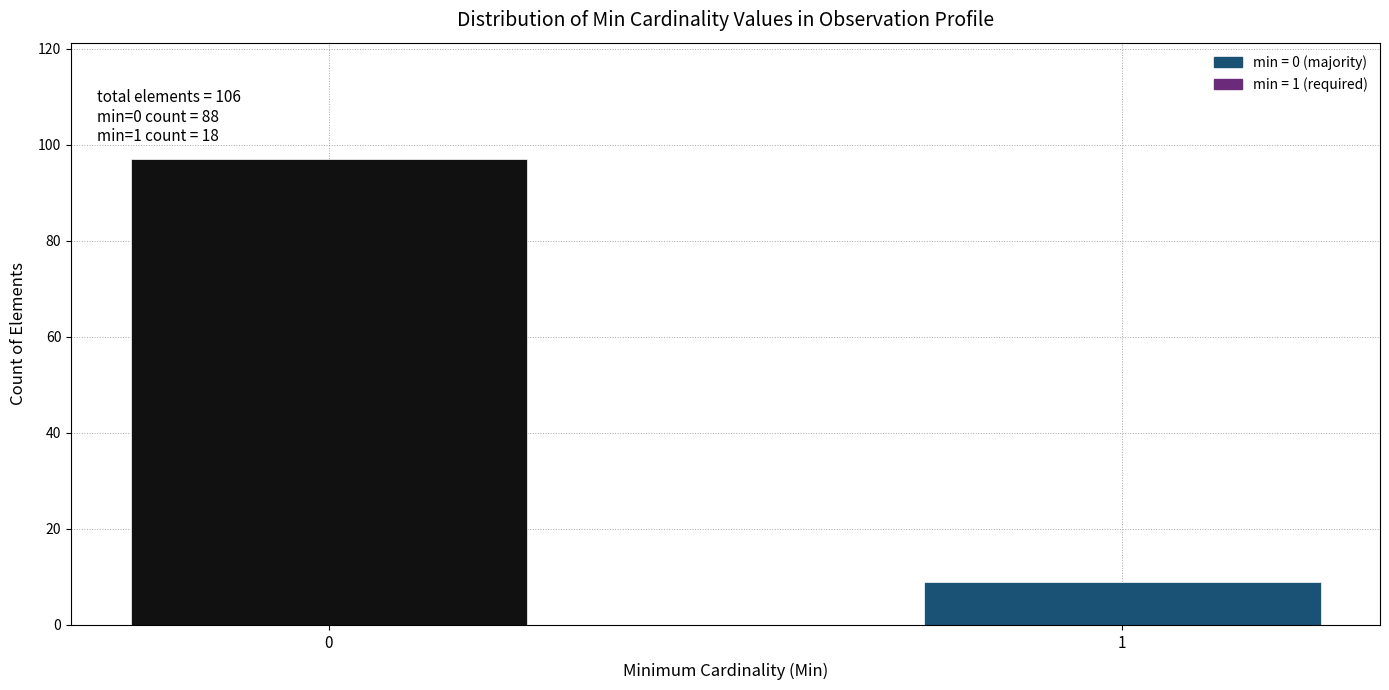

Reading left to right, list all the values displayed in this chart.

0=97	1=9